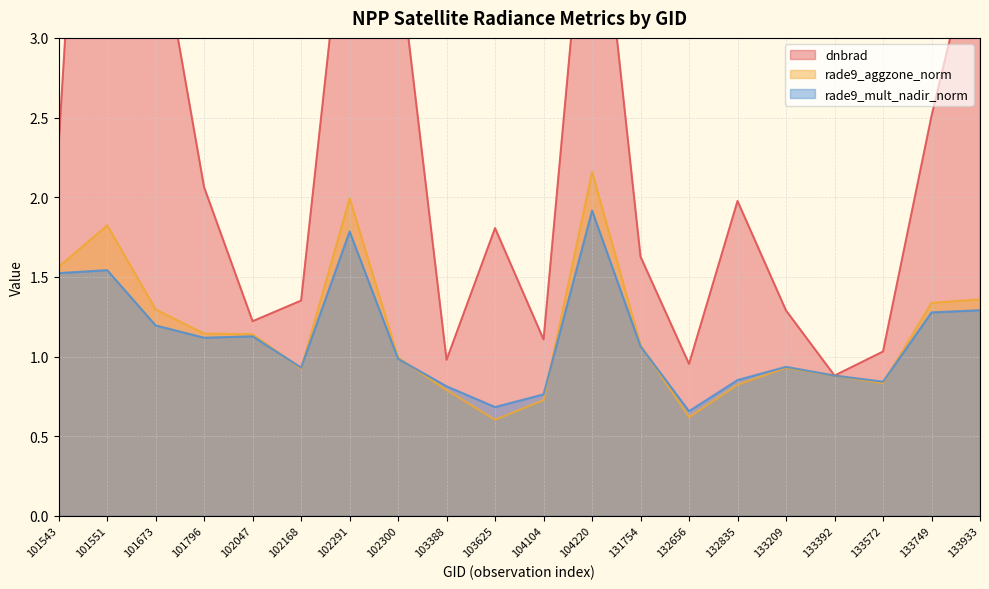

How many values in the rade9_aggzone_norm series are below 1?

10